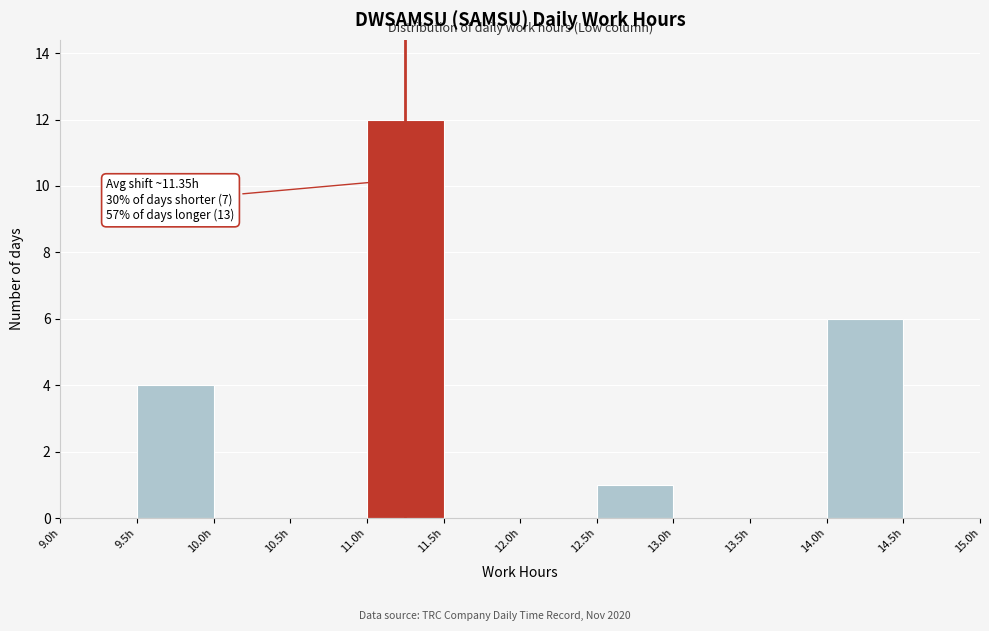

Over which range of the x-axis is the bar tallest?

11.0 to 11.5